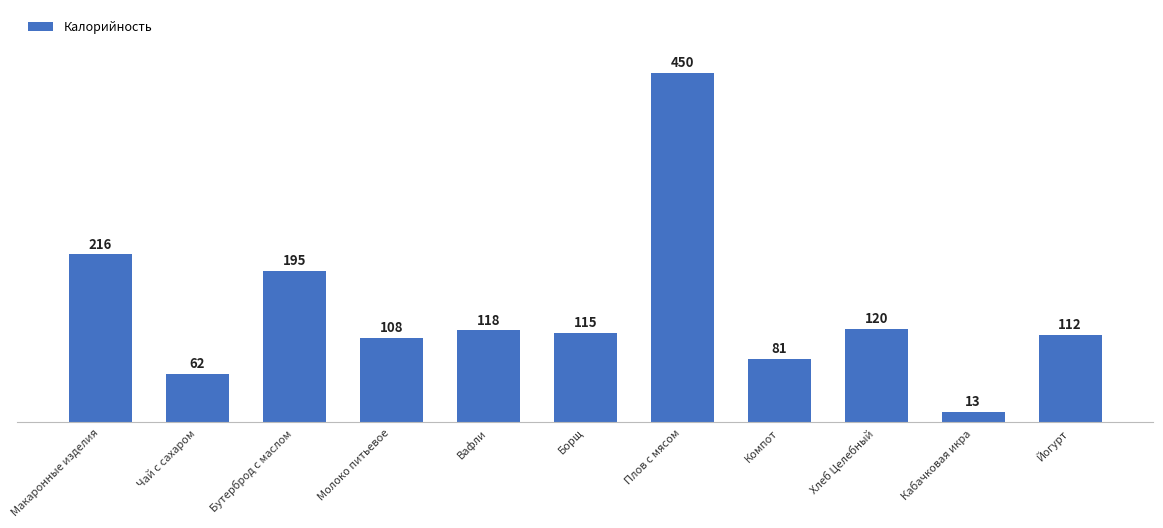

Approximately how many times larger is the value at Макаронные изделия compared to Кабачковая икра?

16.6